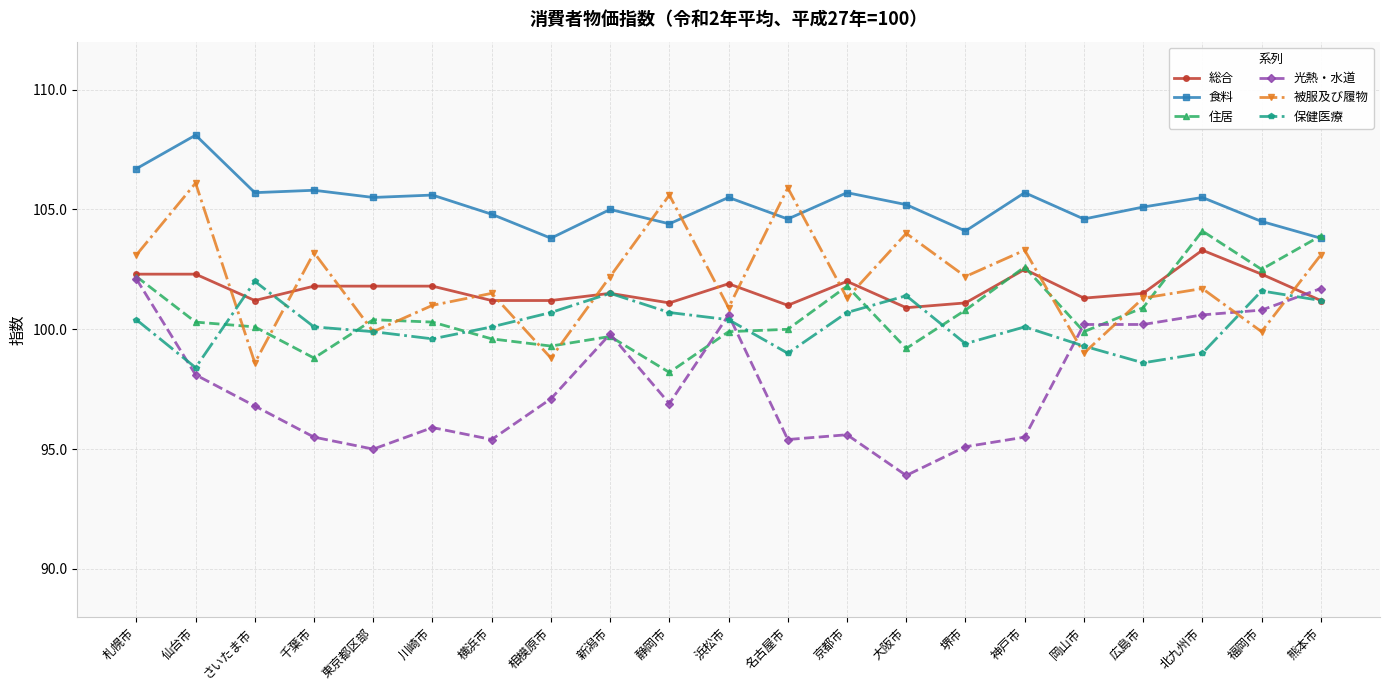

Which series ends up on top after the final intersection of 住居 and 被服及び履物?

住居